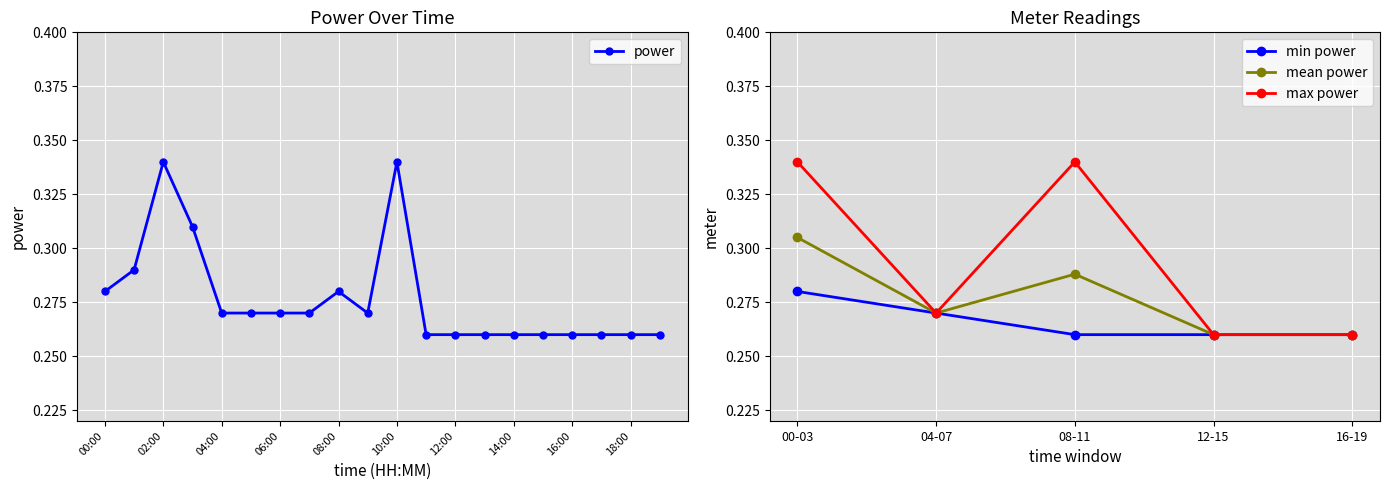

What is the sum of all values?

5.5